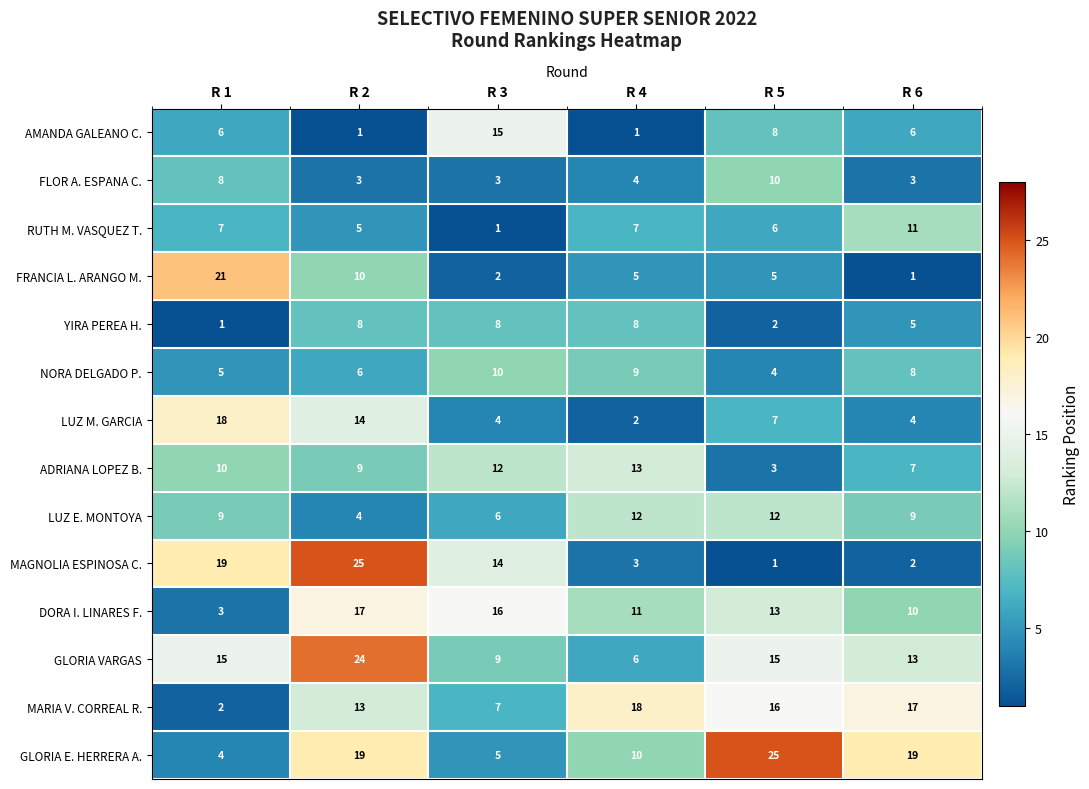

Which series has the widest spread of values?

MAGNOLIA ESPINOSA C.